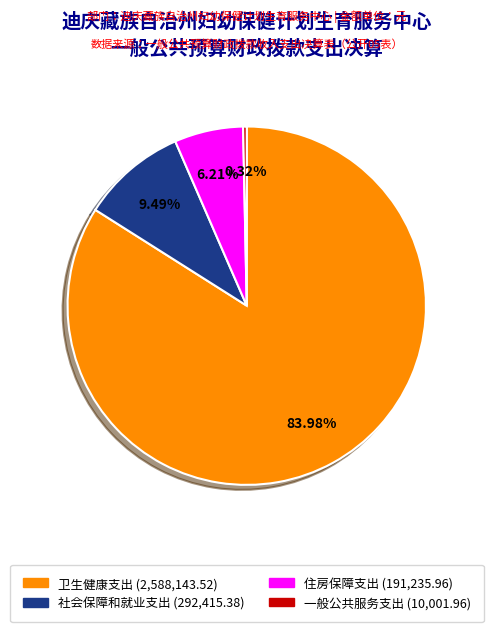

To the nearest percent, what is the average slice percentage?

25%